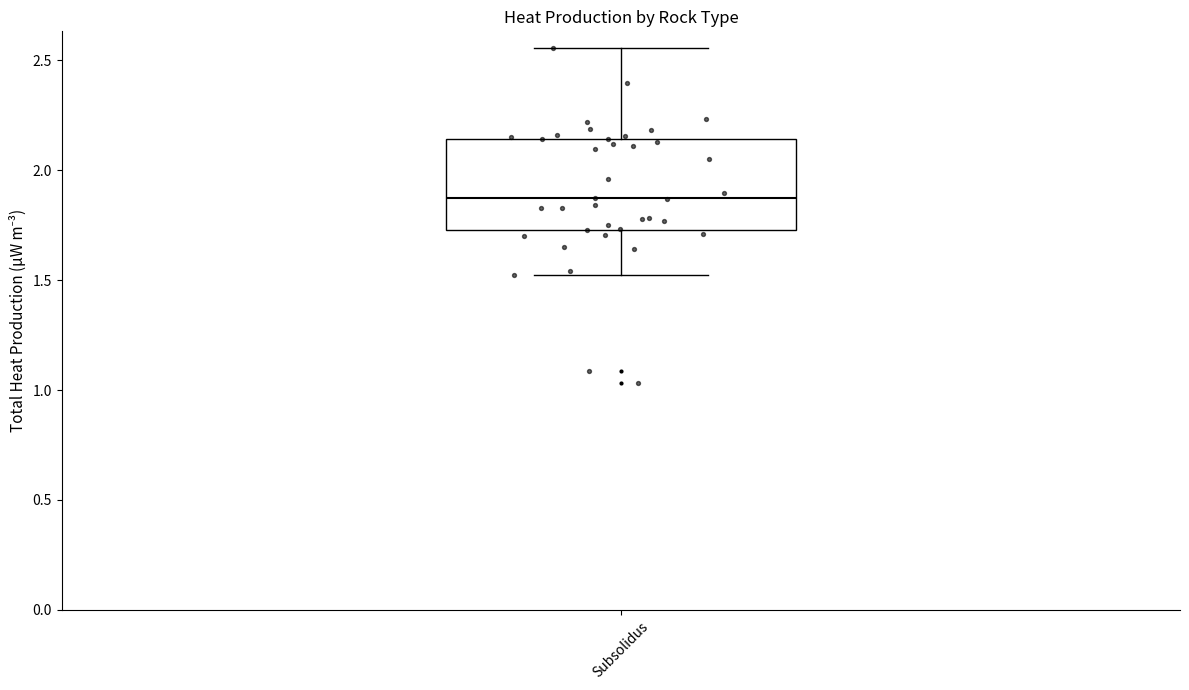

Where does the median line of the box for Subsolidus sit on the y-axis? The values are not printed on the chart, so give them approximately, as read against the axis.

1.85